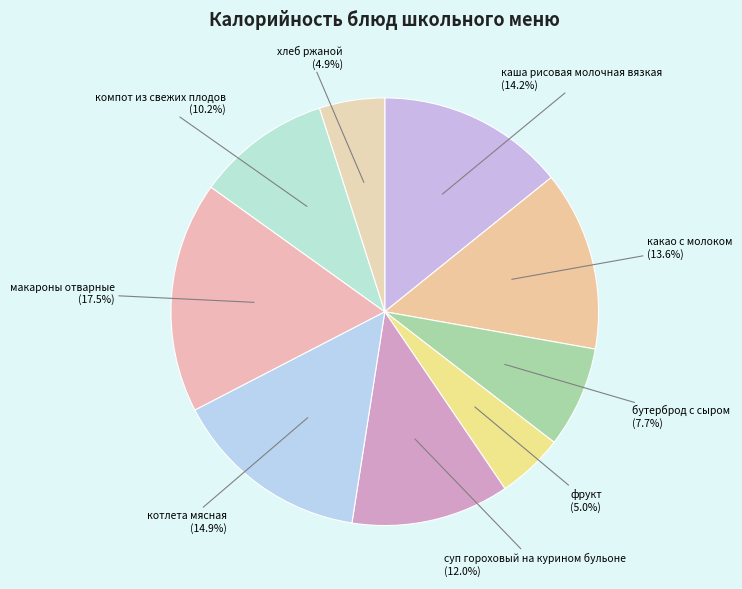

Is there a majority slice in this chart?

No